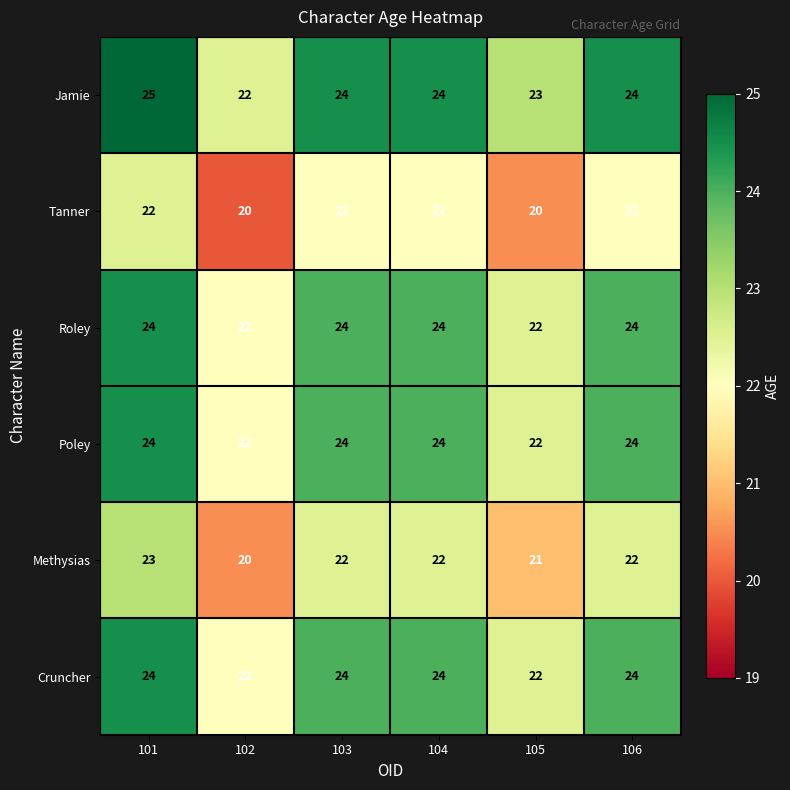

At which label is Jamie closest to 23?

105